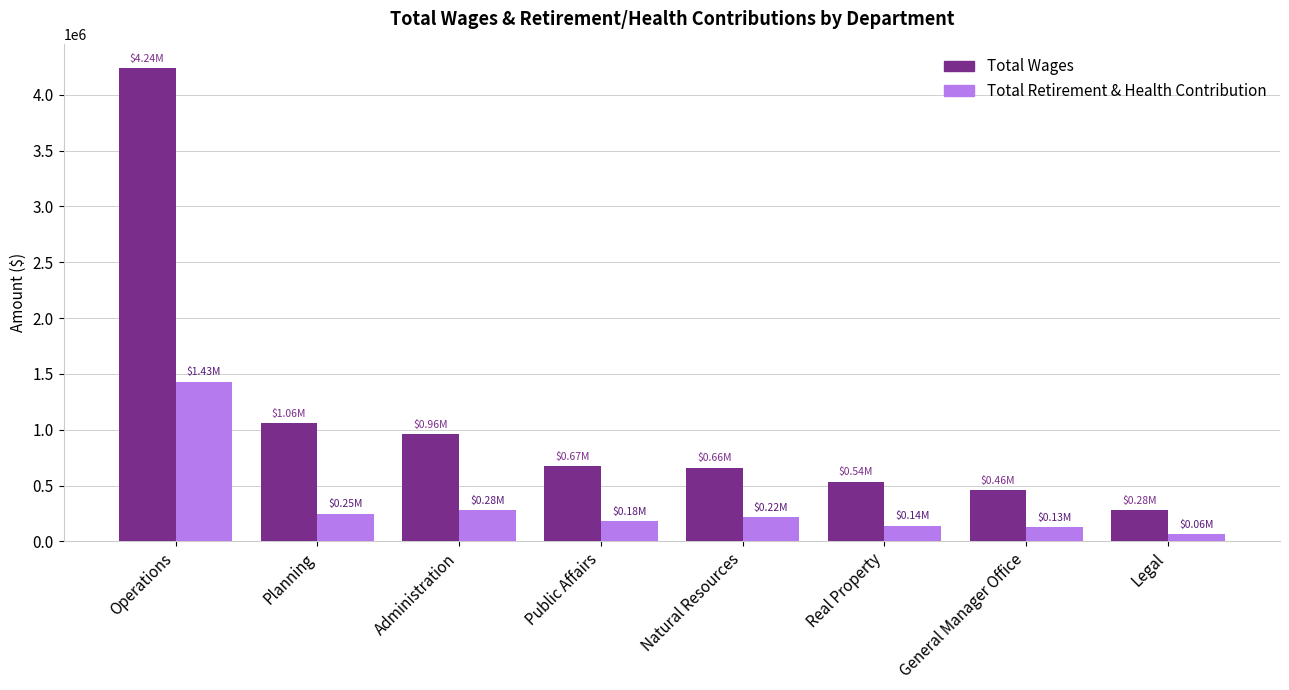

Are the bars horizontal?

No